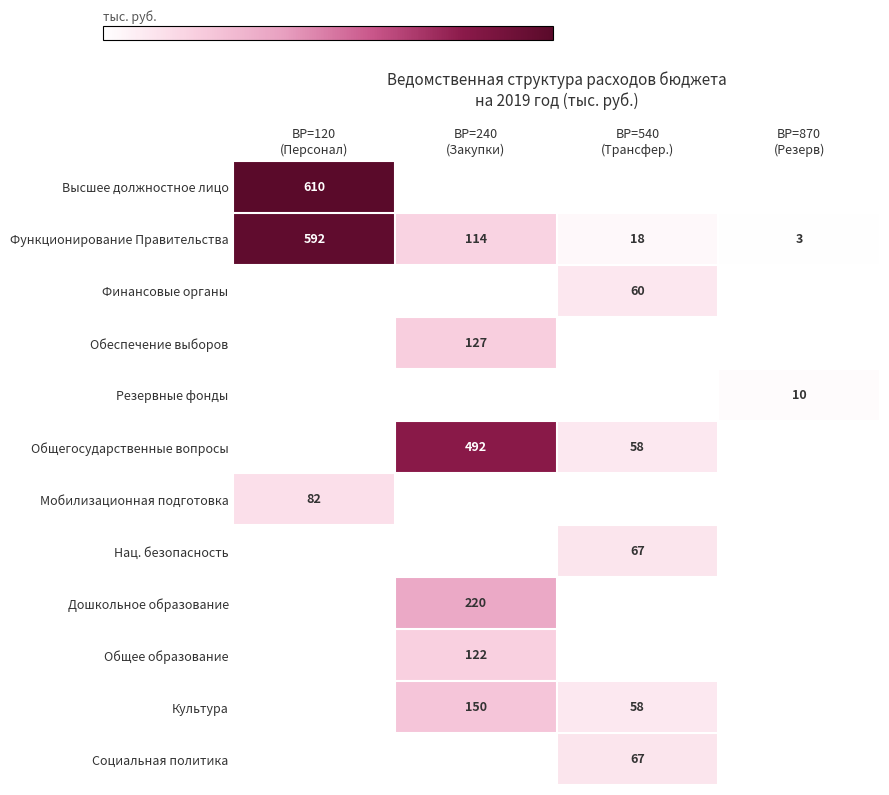

What is the total value across all series at ВР=240
(Закупки)?

1225